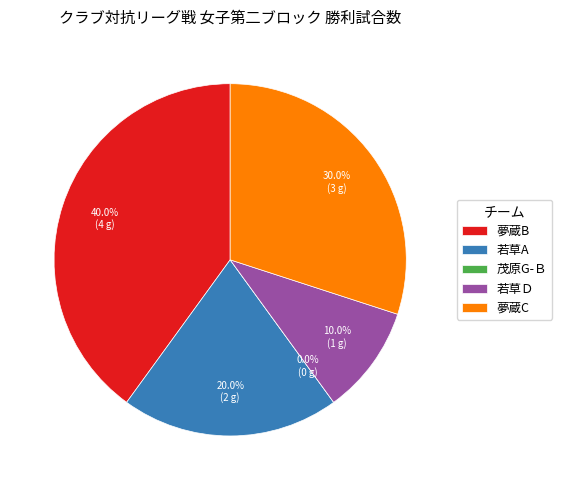

Is the sum of 夢蔵B and 茂原G-Ｂ greater than half?

No